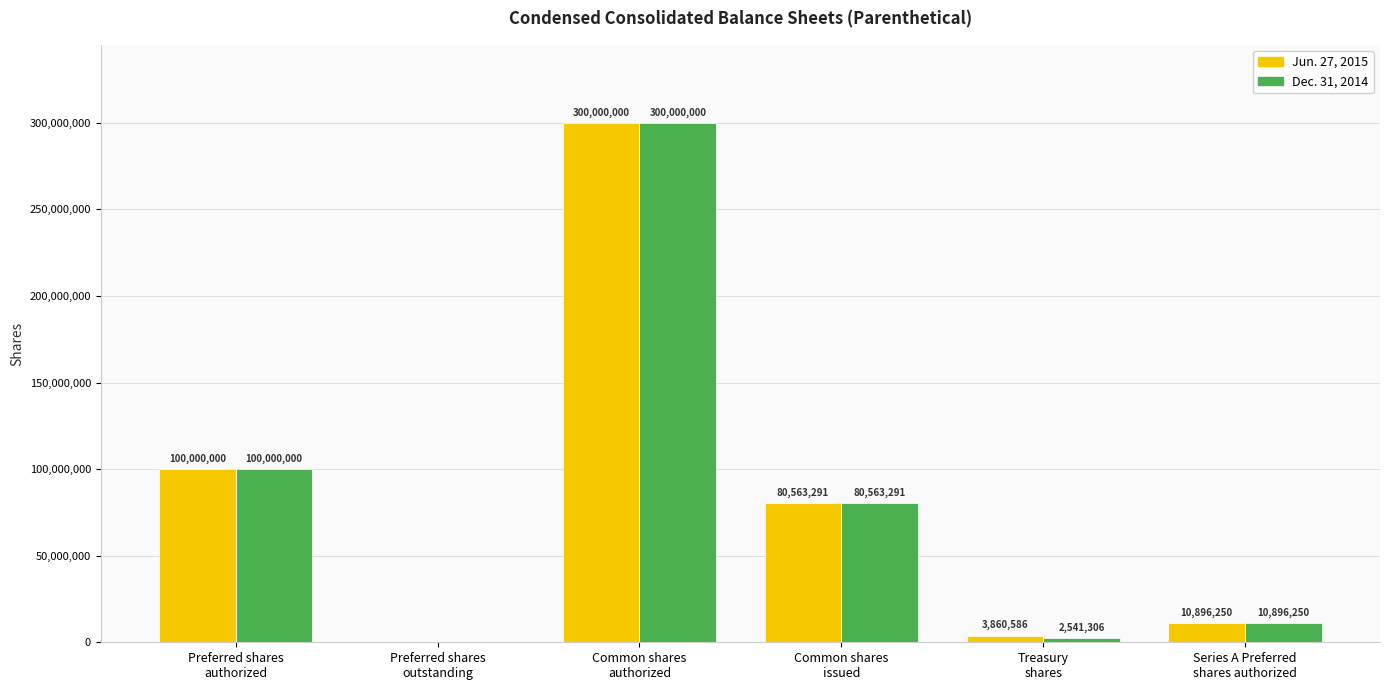

Does the chart contain stacked bars?

No